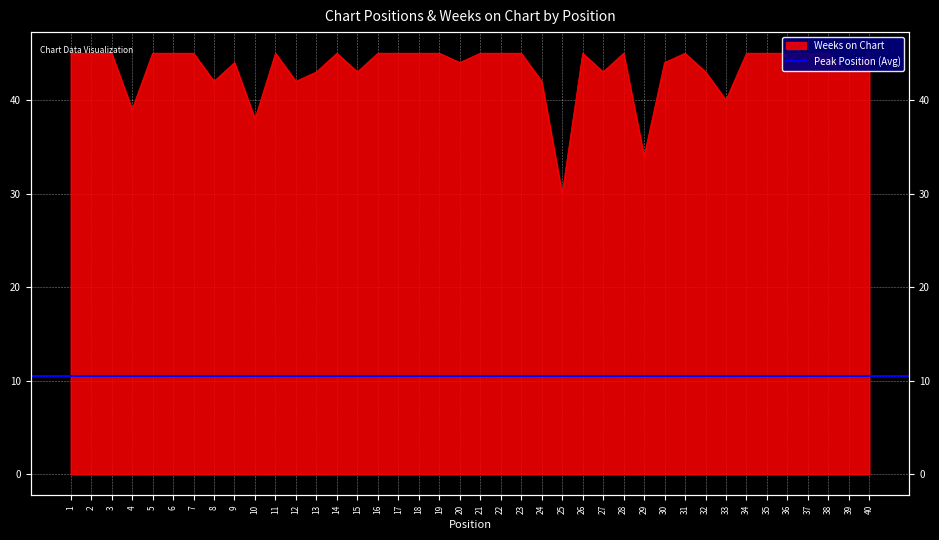

Rank the categories by value from highest to lowest.

1, 2, 3, 5, 6, 7, 11, 14, 16, 17, 18, 19, 21, 22, 23, 26, 28, 31, 34, 35, 36, 37, 38, 40, 9, 20, 30, 13, 15, 27, 32, 39, 8, 12, 24, 33, 4, 10, 29, 25